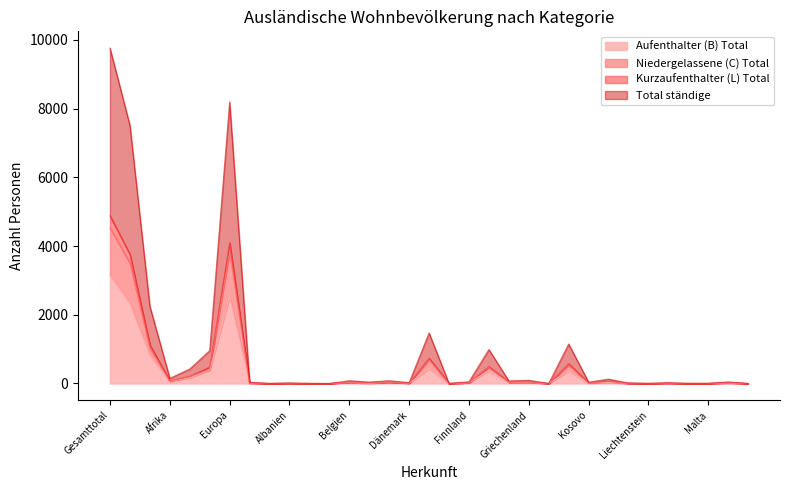

Reading left to right, list all the values displayed in this chart.

Aufenthalter (B) Total: 3158	2329	829	58	171	385	2529	14	1	7	1	0	30	5	40	9	430	1	20	370	35	28	1	358	13	29	6	1	11	1	2	13	0
Niedergelassene (C) Total: 4527	3504	1023	73	199	407	3831	16	1	7	1	0	39	21	41	12	699	1	25	474	38	42	1	535	20	62	6	2	11	2	2	24	0
Kurzaufenthalter (L) Total: 4882	3758	1124	76	211	480	4097	17	1	7	1	0	41	21	41	13	736	1	25	495	42	44	1	575	20	64	7	2	11	2	2	24	0
Total ständige: 9764	7516	2248	152	422	960	8194	34	2	14	2	0	82	42	82	26	1472	2	50	990	77	95	2	1150	40	128	14	4	22	3	4	48	0